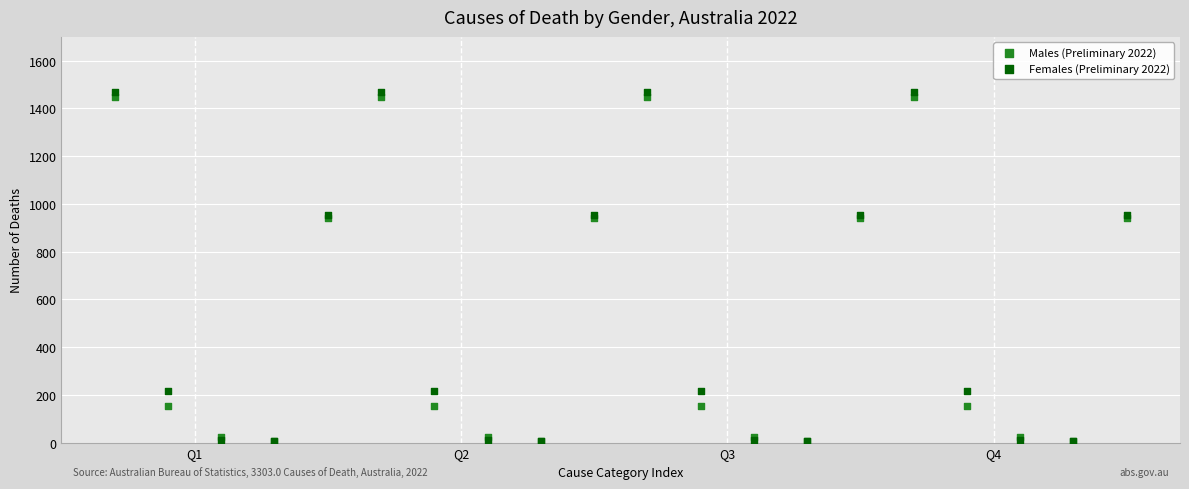

What are all the series names shown in the legend?

Males (Preliminary 2022), Females (Preliminary 2022)